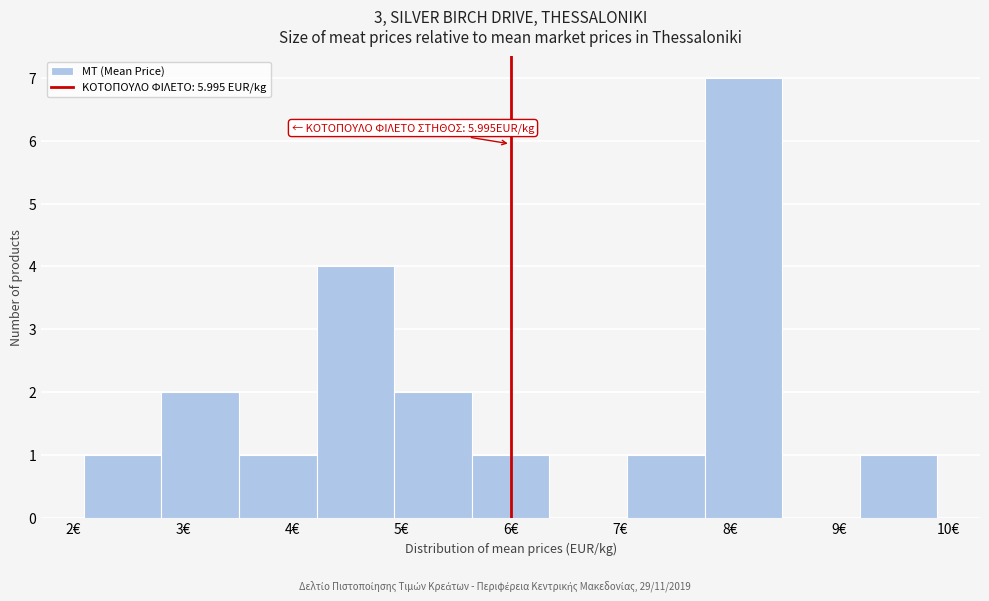

Which range on the x-axis has the tallest bar?

7.8 to 8.5